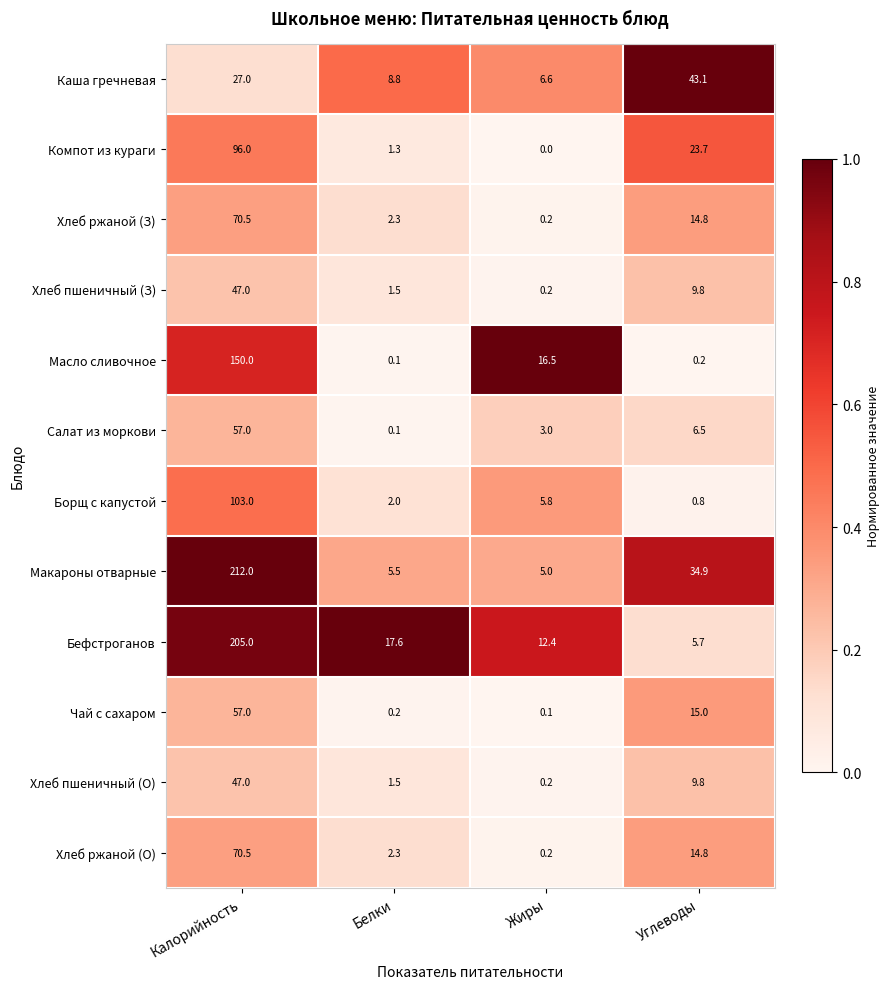

Count the number of categories in the chart.

4